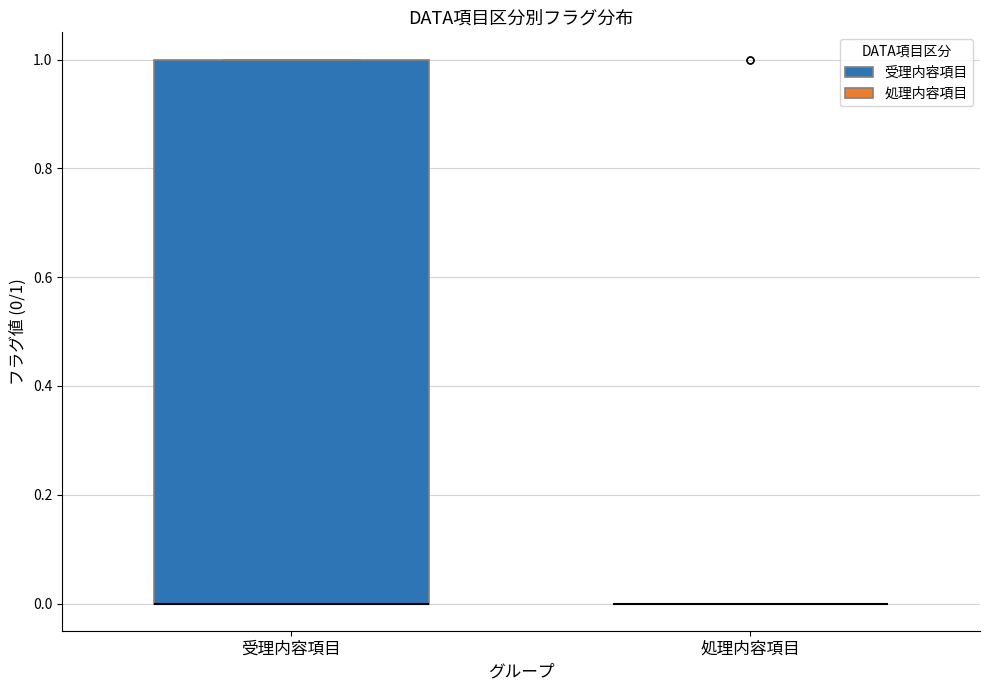

Reading left to right, transcribe this box plot: for each box, give where its median line is, the range the box spans, and where its two whiskers end, as read against the y-axis. The values are not printed on the chart, so give them approximately, as read against the axis.

受理内容項目: median 0 (drawn on the box's lower edge), box 0 to 1, whiskers 0 to 1
処理内容項目: box collapsed to a line at 0, whiskers 0 to 0